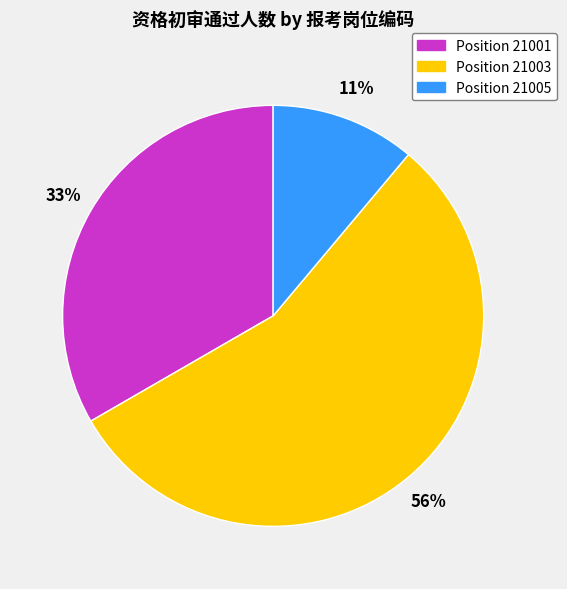

Which category has the biggest portion of the pie?

Position 21003